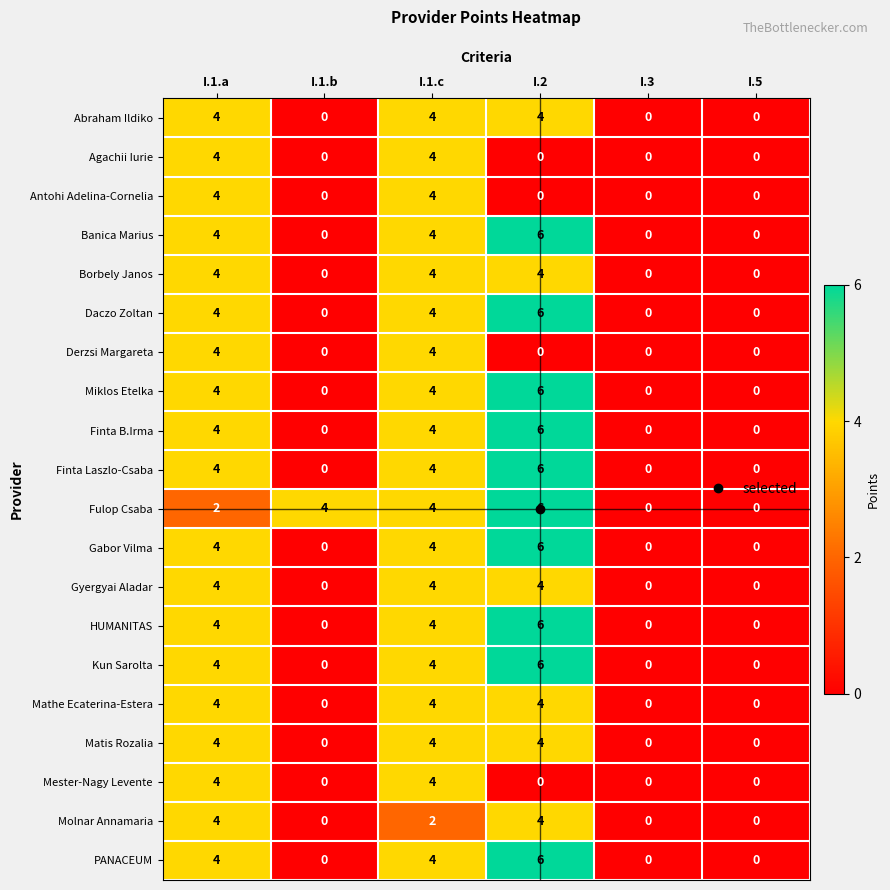

The value of Kun Sarolta at I.2 is 9. True or false?

False